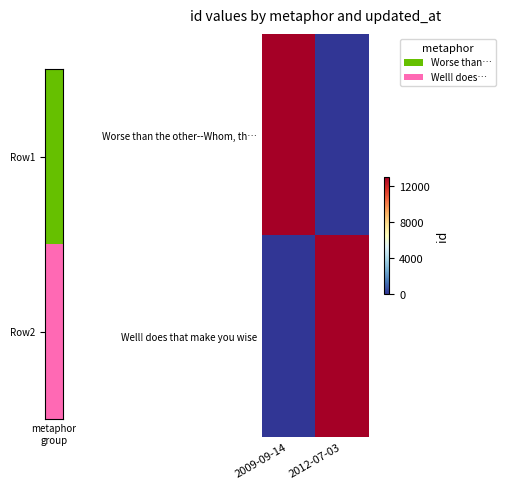

Reading right to left, extract all data points from this chart.

Worse than the other--Whom, th…: 2012-07-03=0	2009-09-14=13081
Well! does that make you wise: 2012-07-03=13085	2009-09-14=0